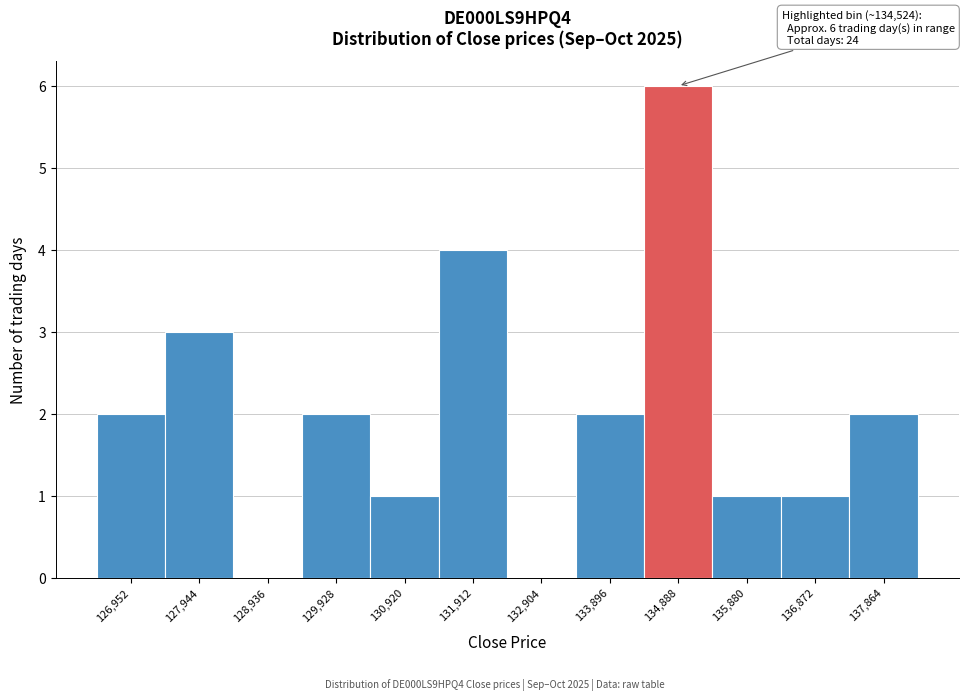

Over which range of the x-axis is the bar tallest?

134400 to 135400